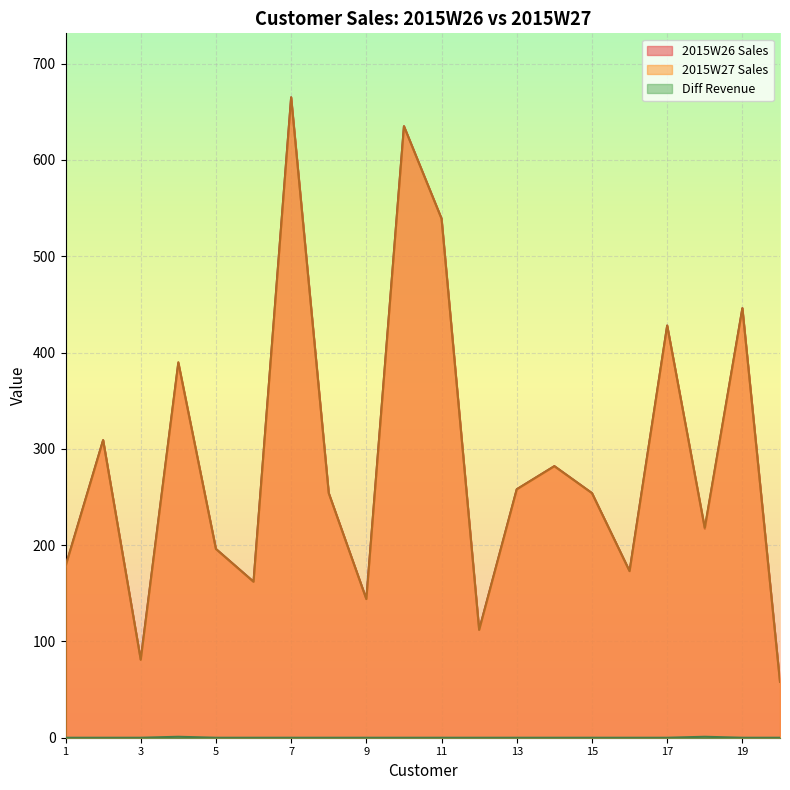

True or false: Diff Revenue and 2015W26 Sales cross at least once.

False